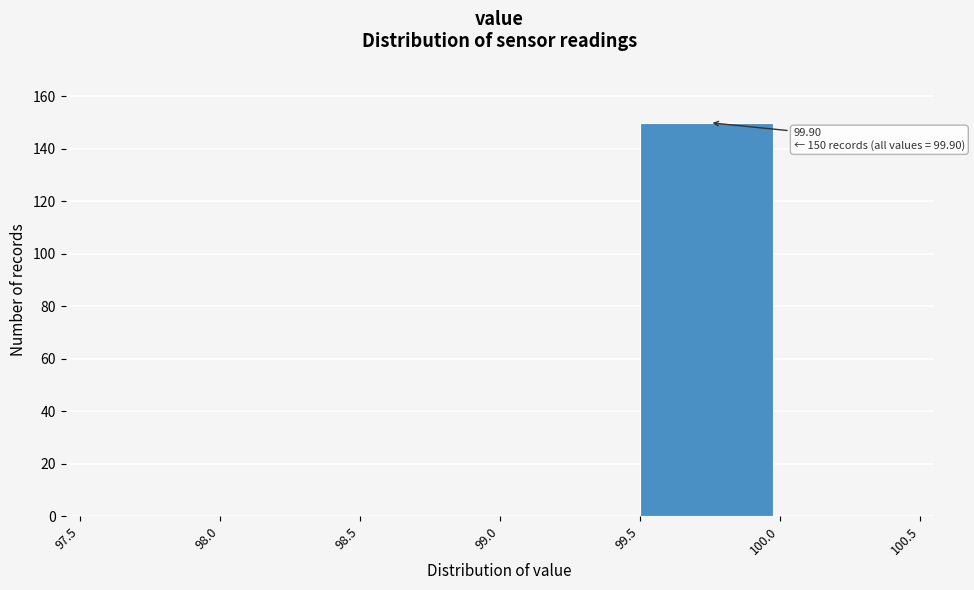

Over which range of the x-axis is the bar tallest?

99.5 to 100.0